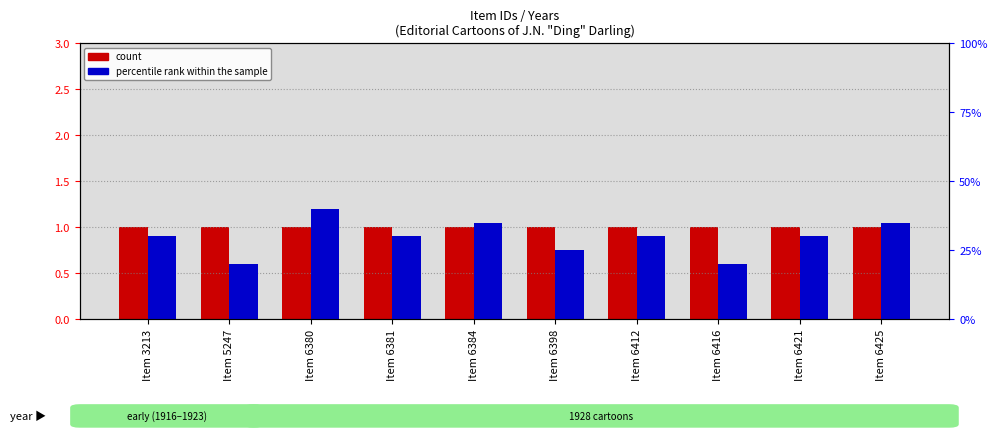

At which category is the sum across all series the highest?

Item 6380